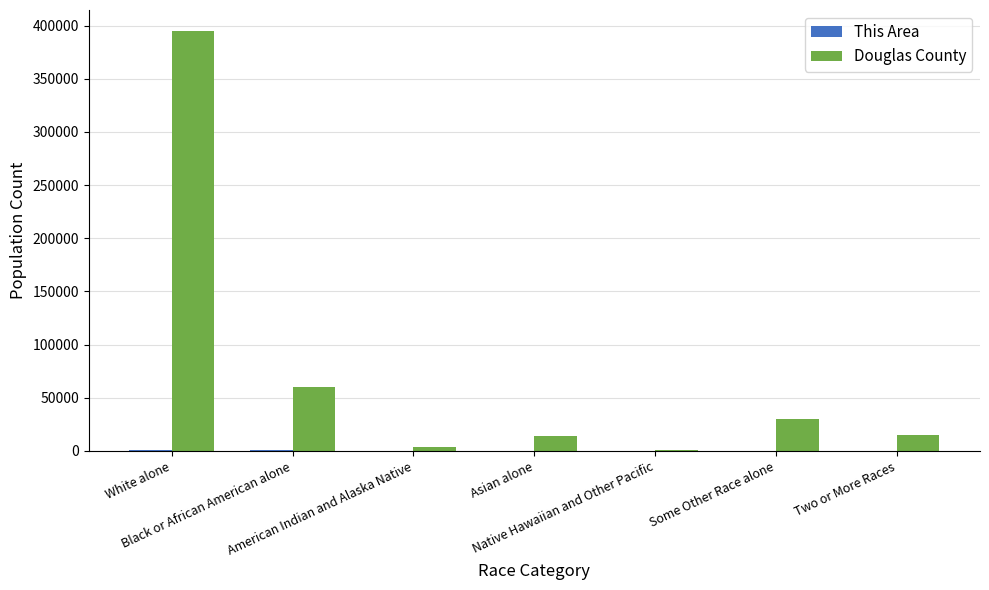

Which series has the largest total across all categories?

Douglas County